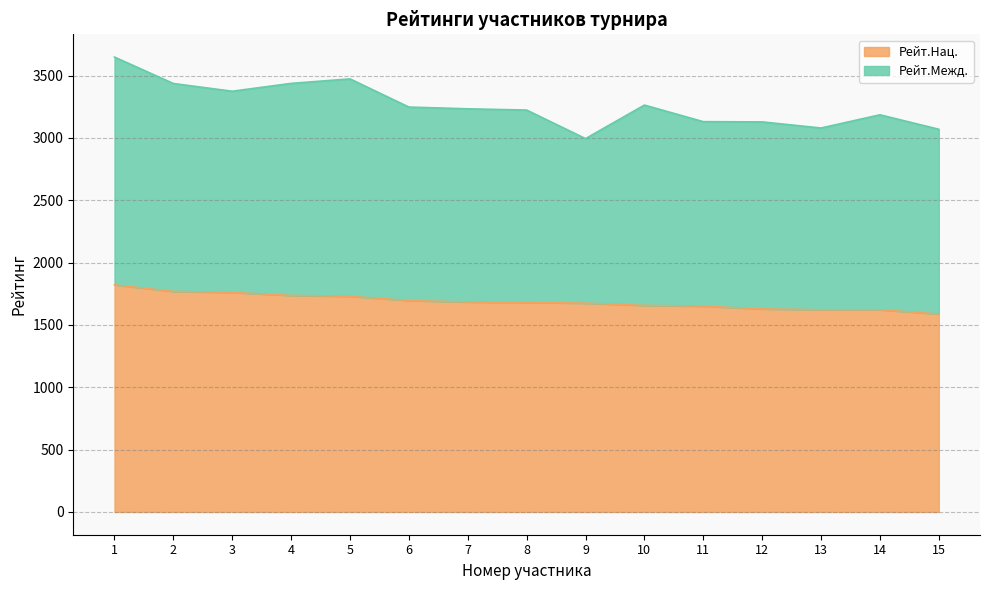

Count the number of categories in the chart.

15